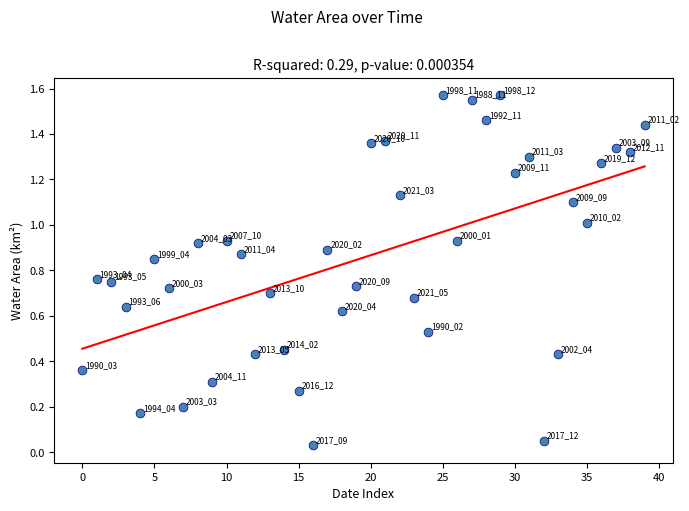

How many points are shown in the scatter plot?

40